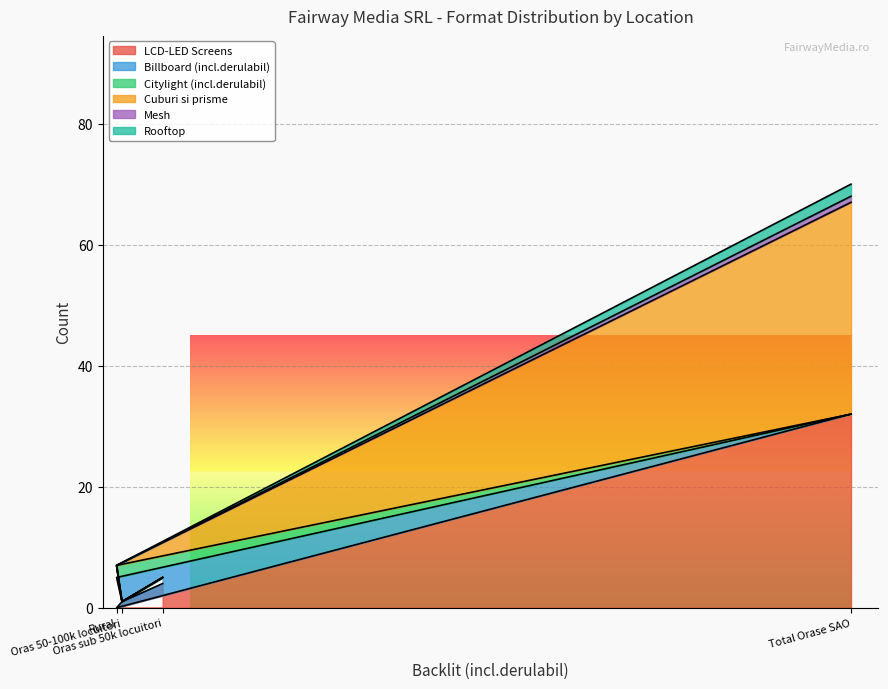

What is the maximum value for LCD-LED Screens?

32